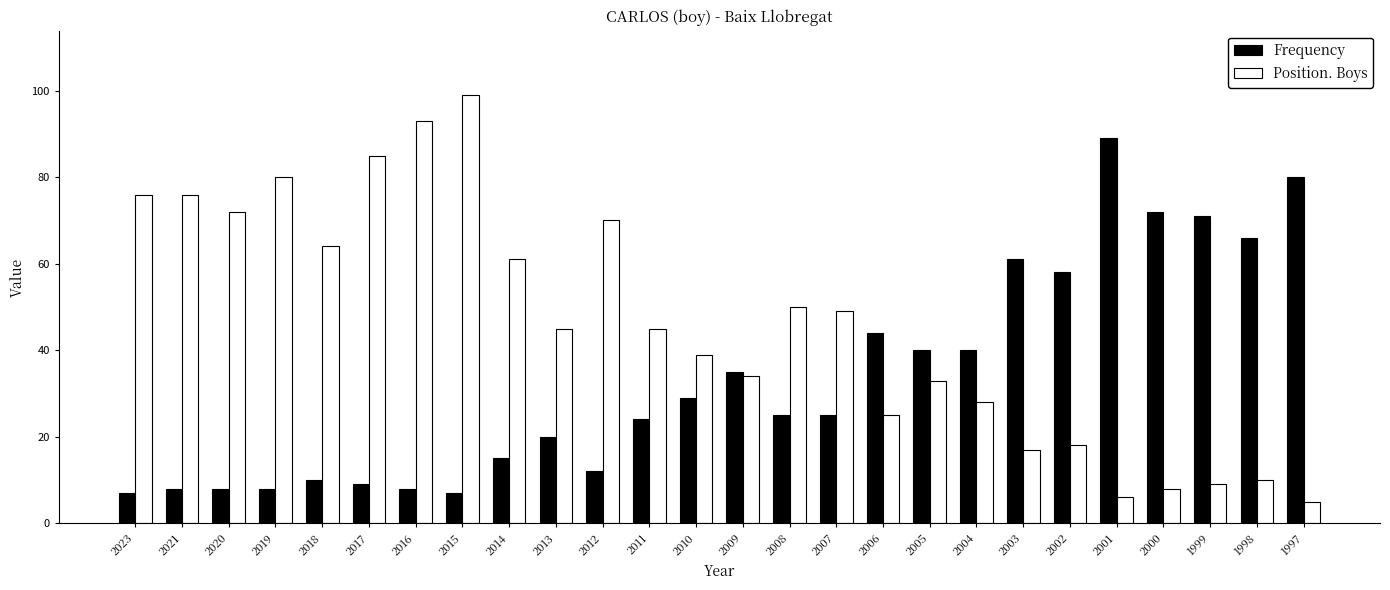

What is the value of the Frequency bar at the 25th from the left?

66